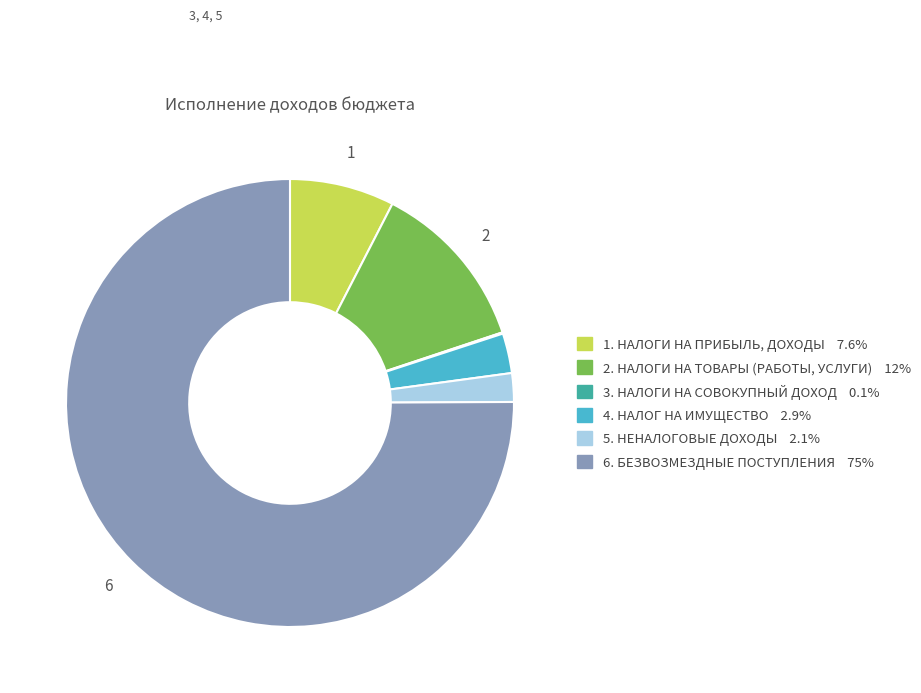

Is there a majority slice in this chart?

Yes